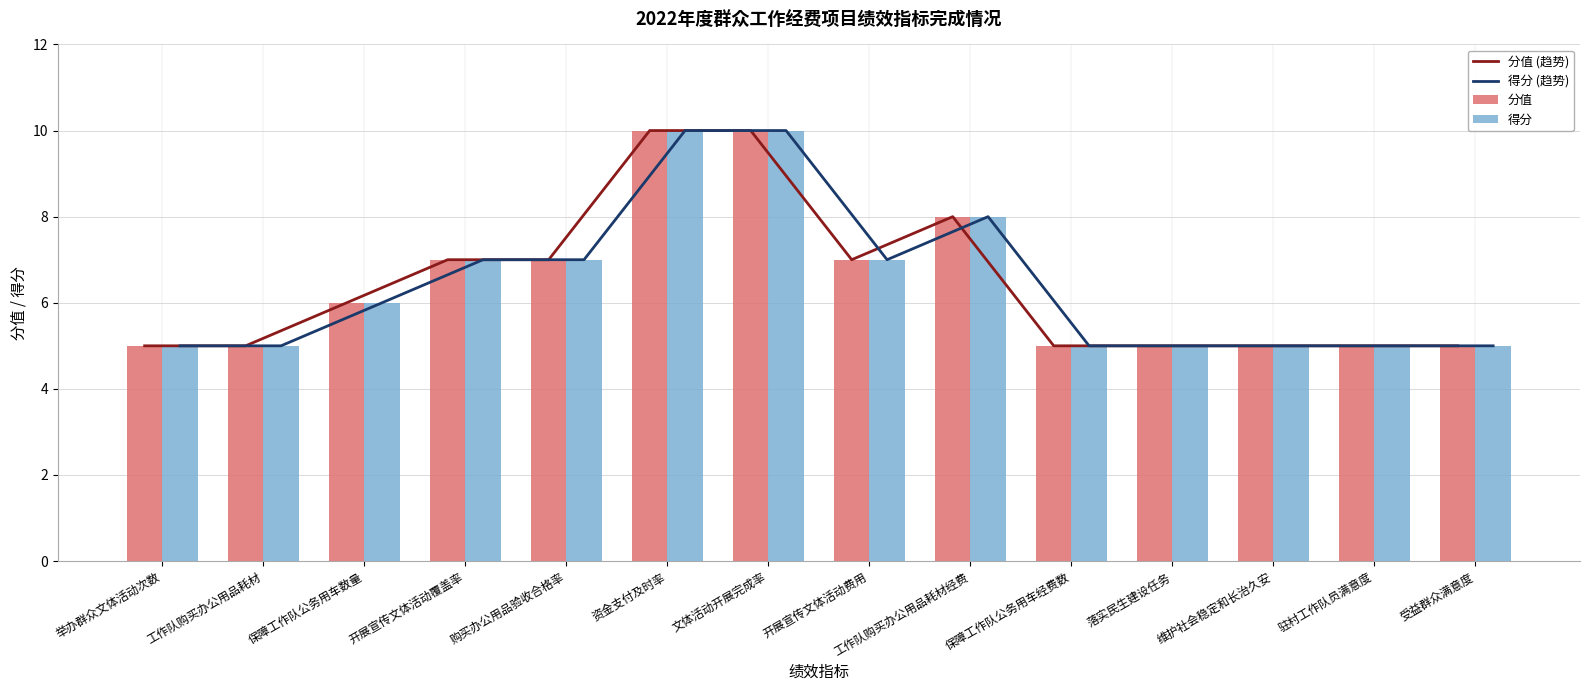

At how many categories does at least one series exceed 8?

2